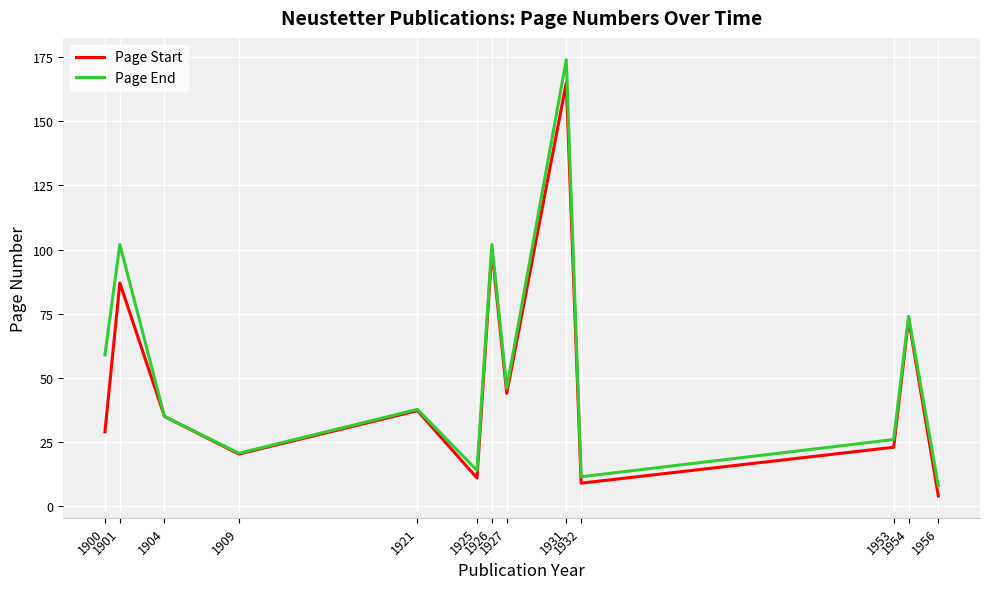

List the series in order of their peak value, highest first.

Page End, Page Start